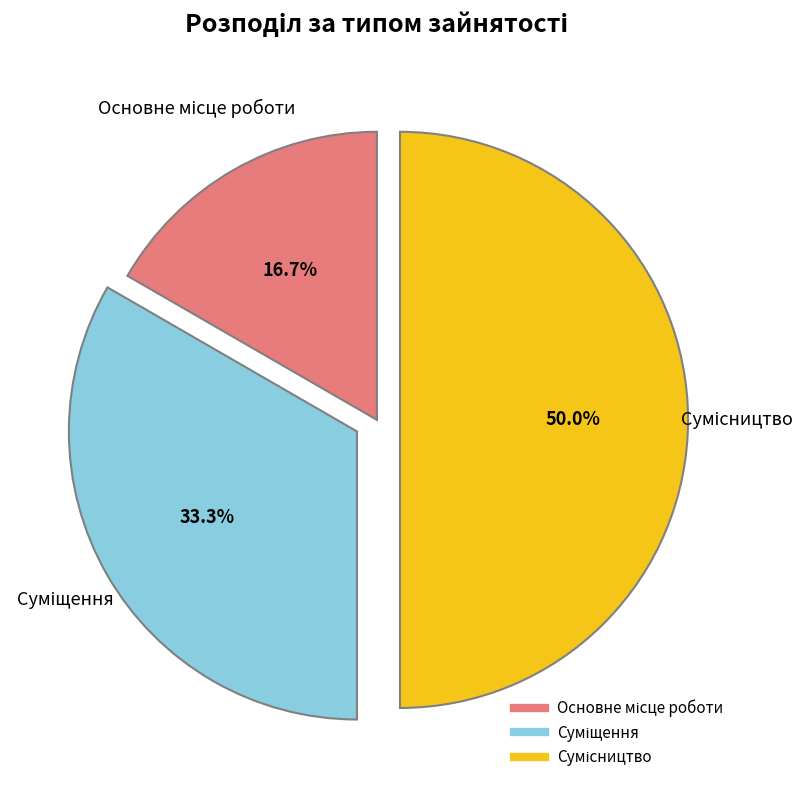

What is the change in value from Основне місце роботи to Суміщення?

+1